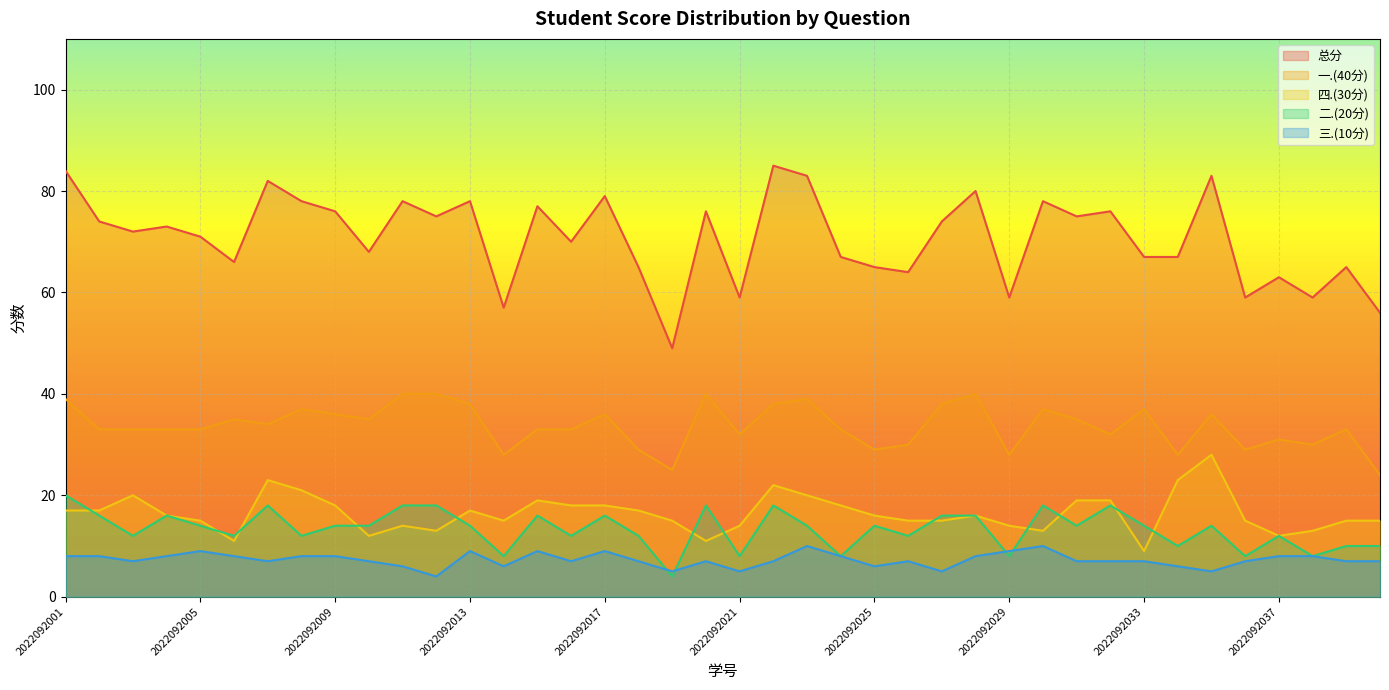

What is the difference between the maximum and minimum values in the 三.(10分) series?

6